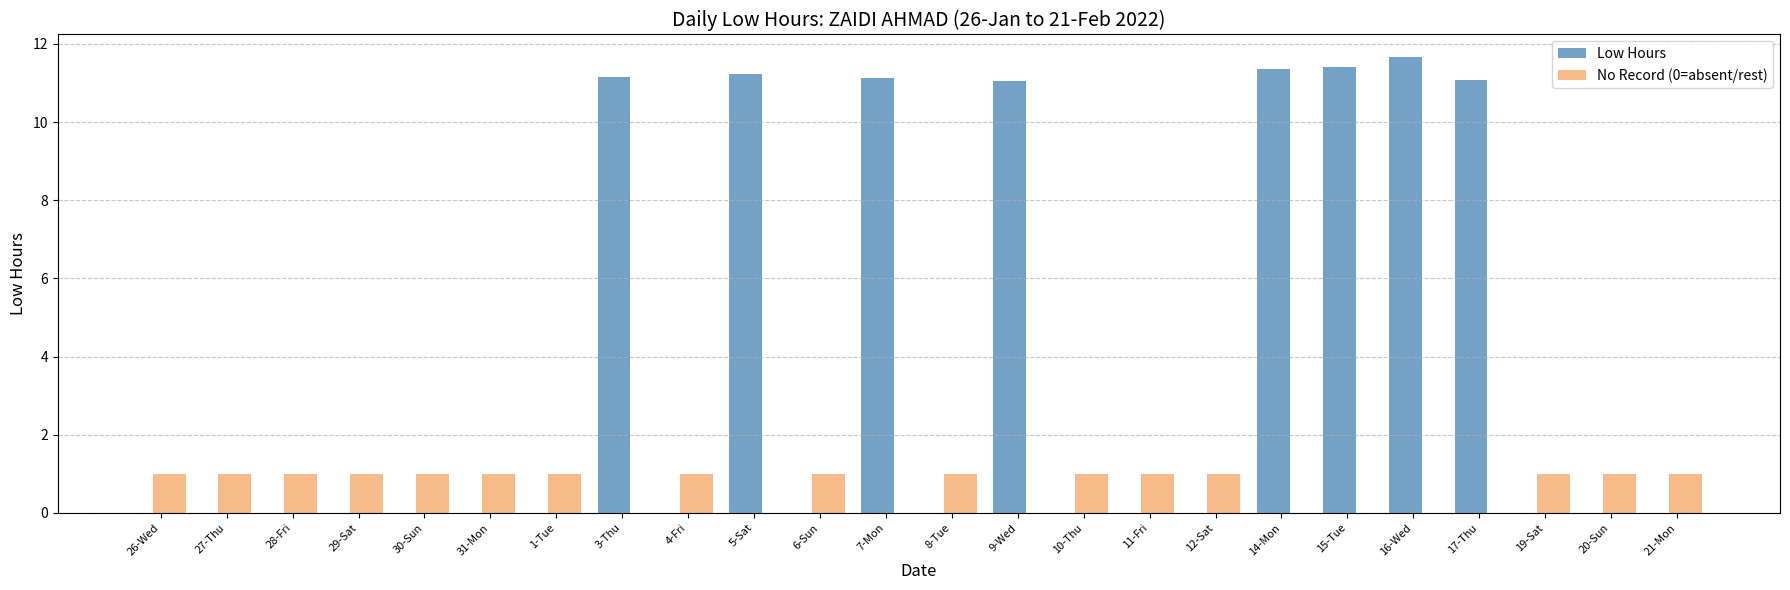

What is the sum of the No Record (0=absent/rest) values at 6-Sun and 17-Thu?

1.0